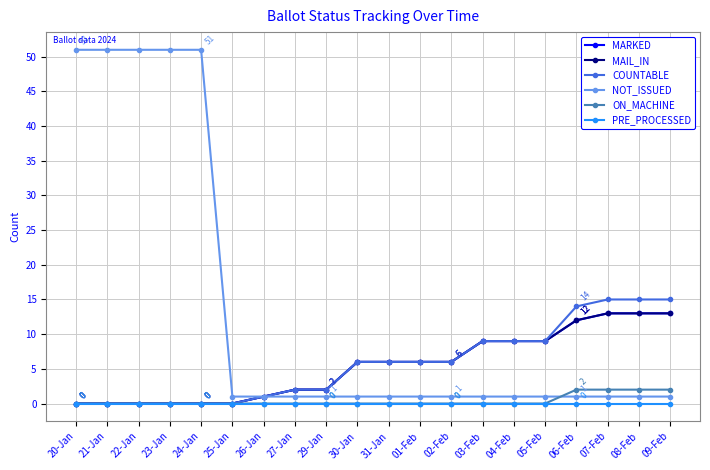

What is the label of the 9th point from the right?

01-Feb